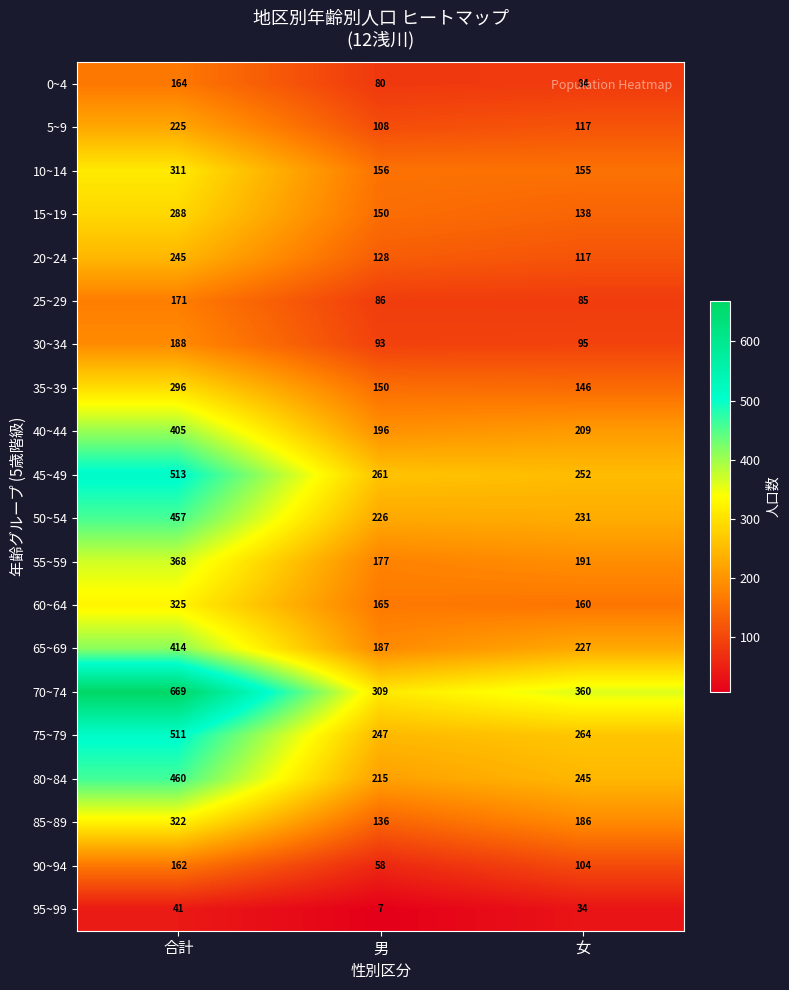

What is the average value of the 20~24 series?

163